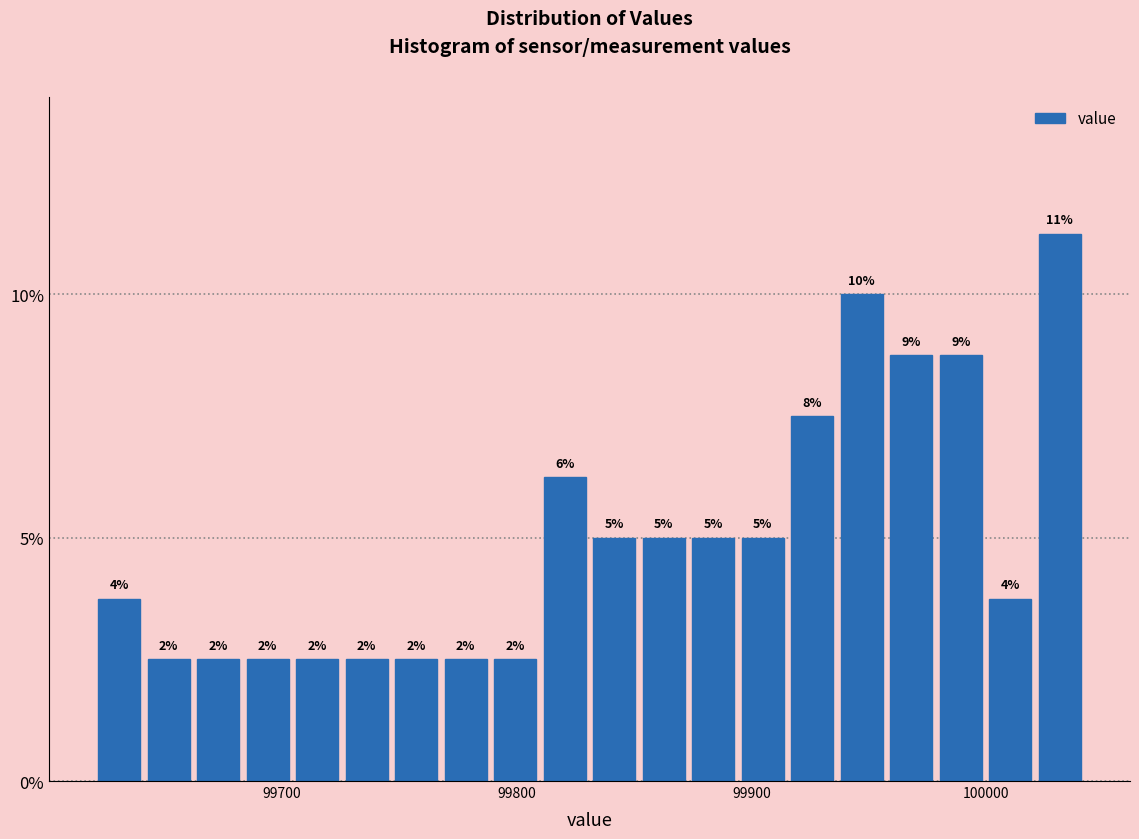

Around what value on the x-axis is the tallest bar? Give the approximate position of its centre, as read against the axis.

100030